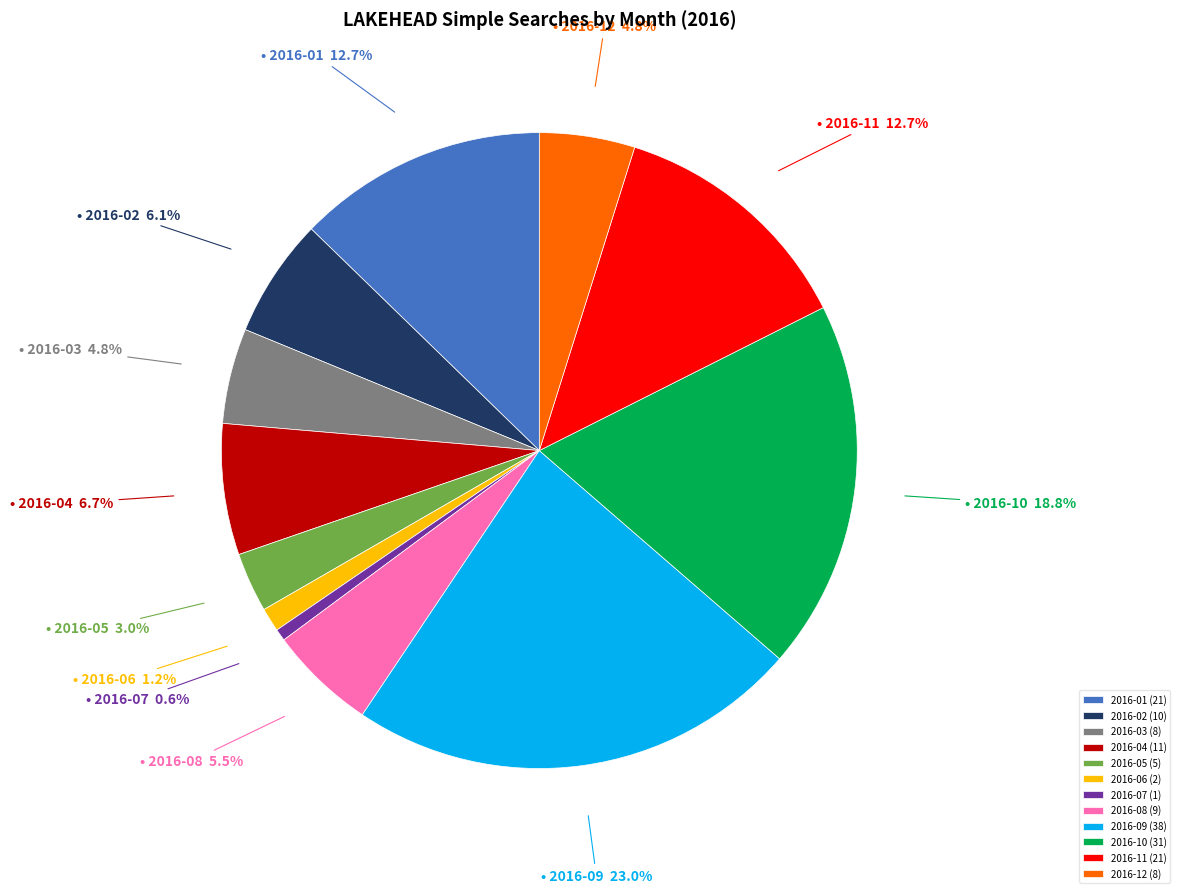

What is the largest slice in the pie chart?

2016-09